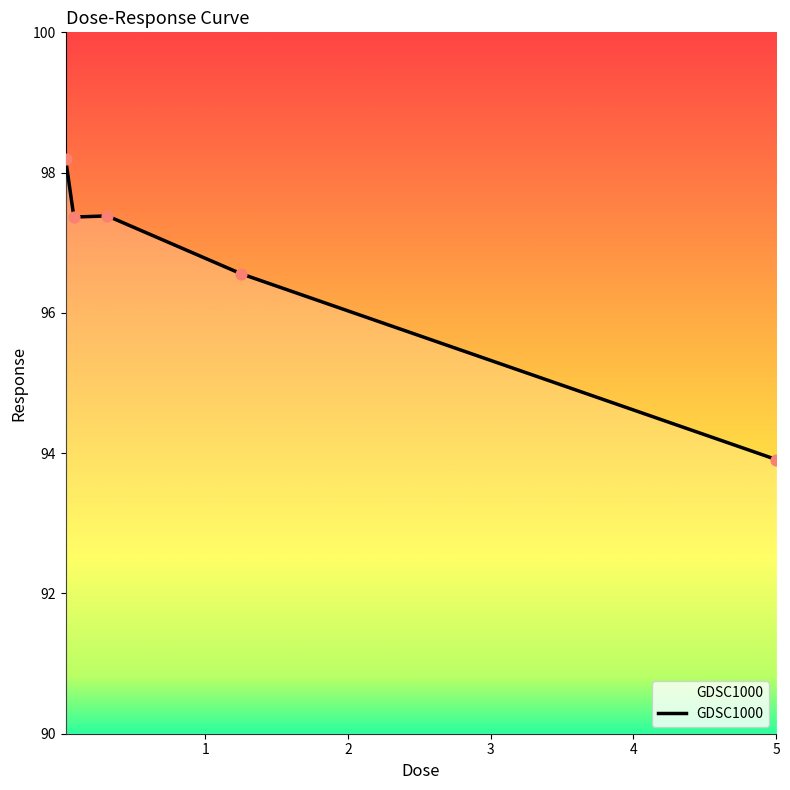

What is the average value?

96.7